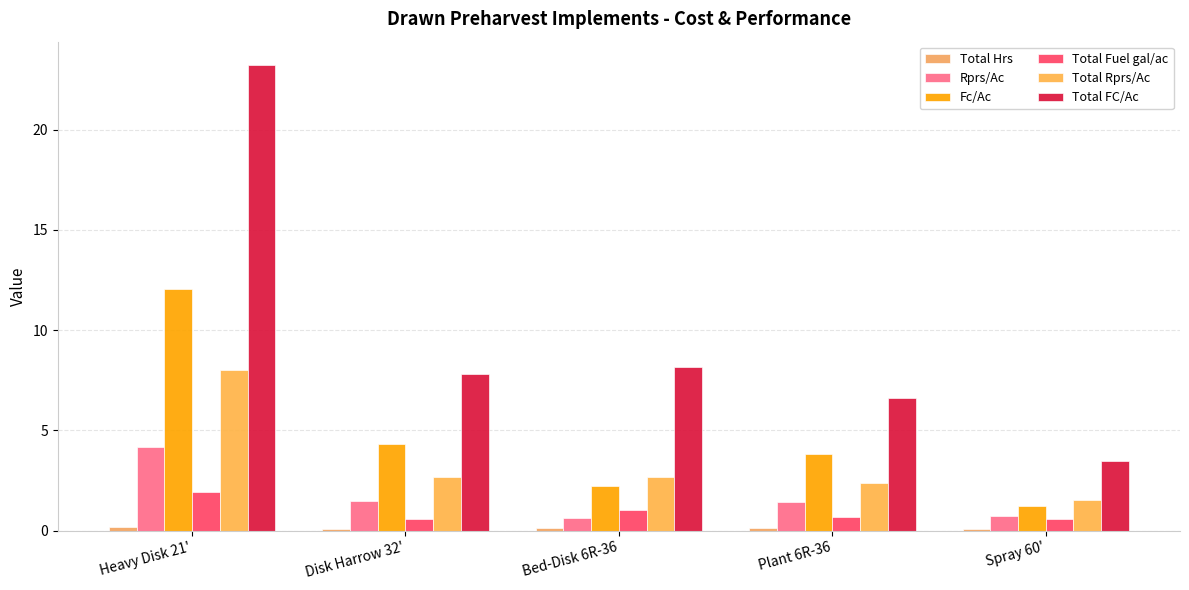

How many distinct data groups are displayed?

6